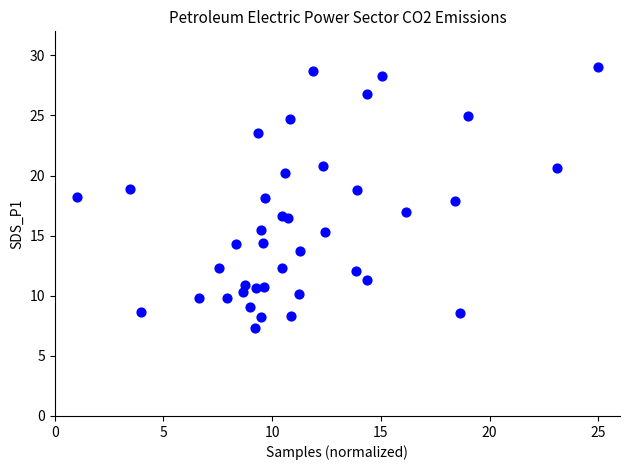

What is the range of Y values (max minus min)?

21.8